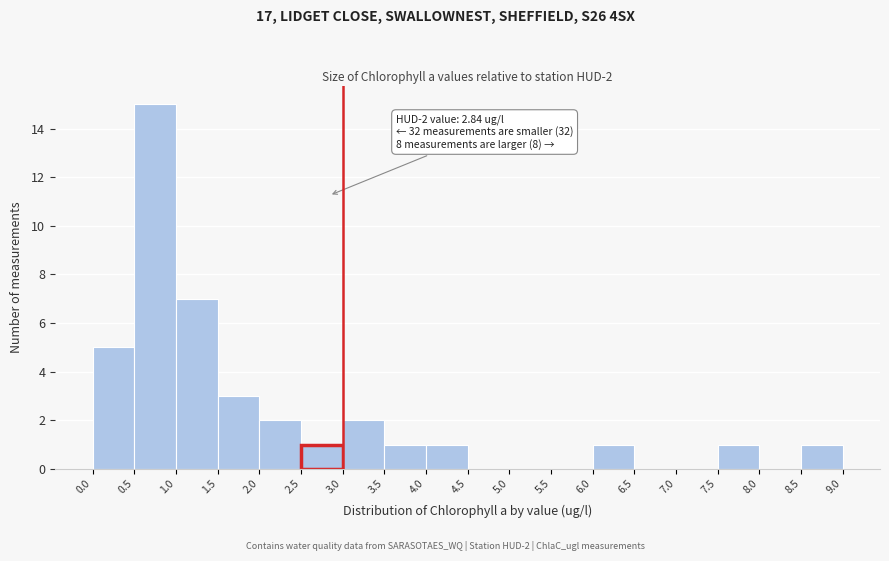

Which range on the x-axis has the tallest bar?

0.5 to 1.0